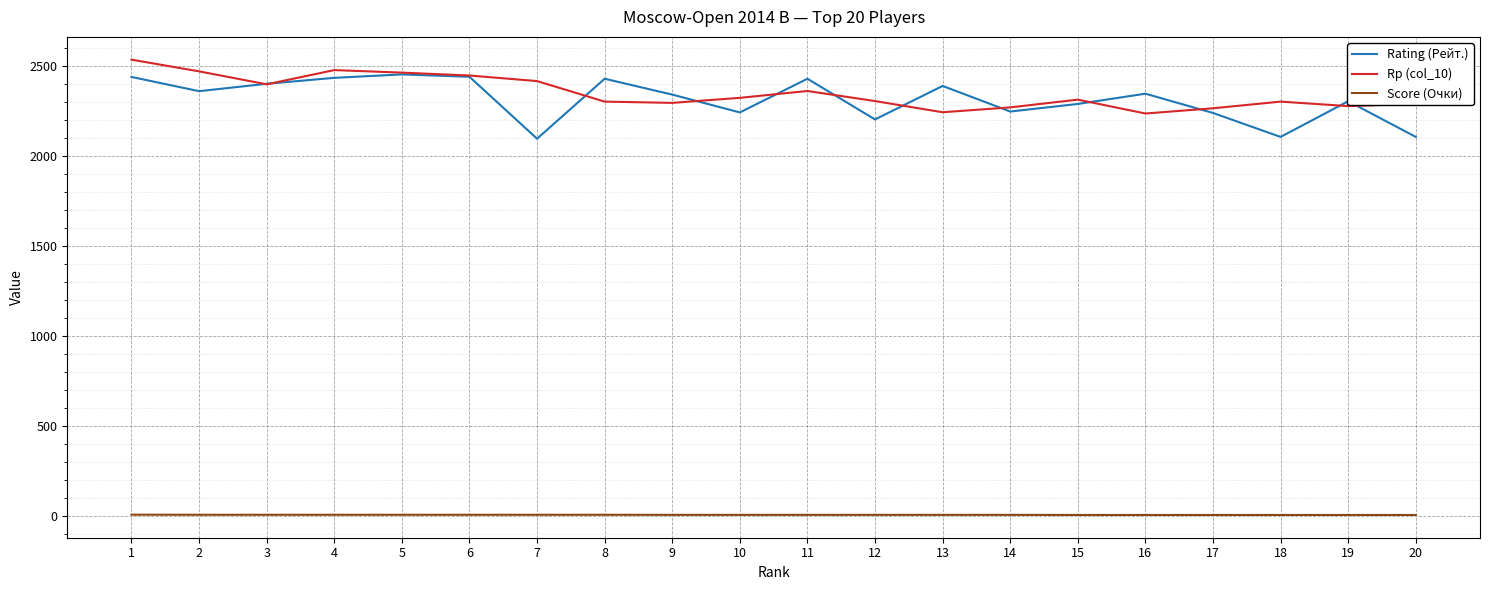

What is the total value across all series at 10?

4569.5